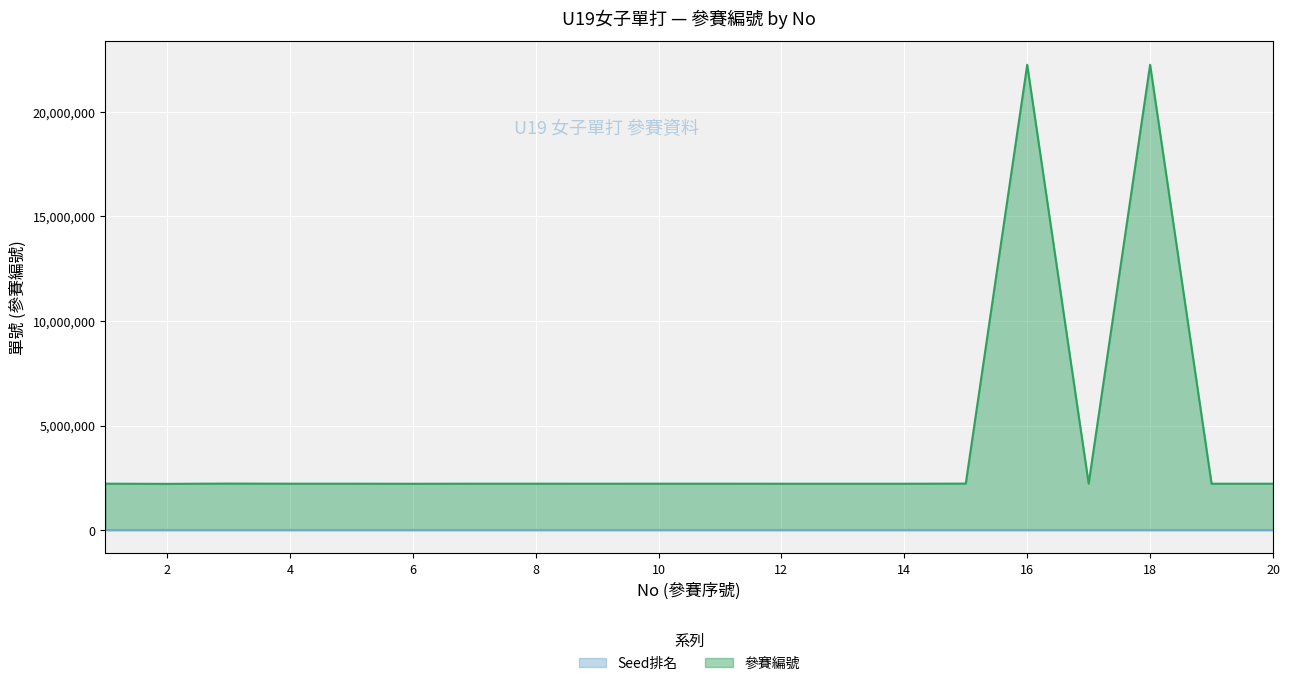

Does the chart display data point markers on the line(s)?

No